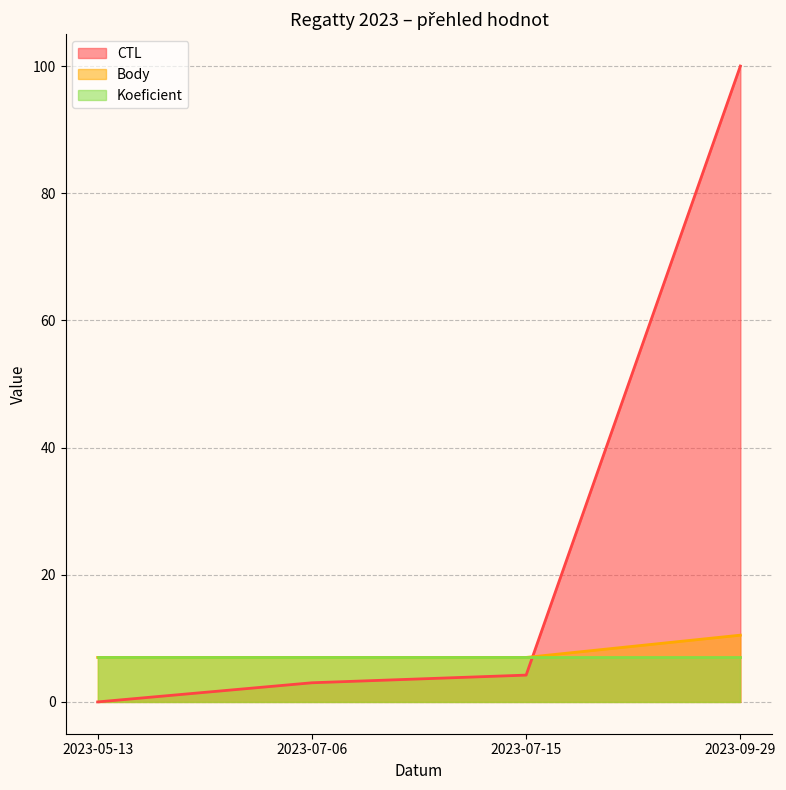

True or false: Body has more than 1 points higher than both neighbors.

False